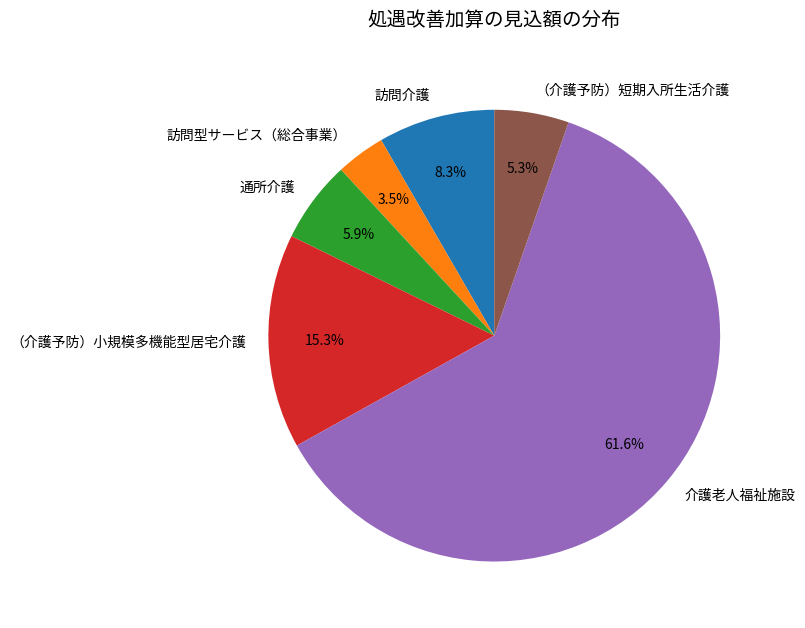

Which slice is the largest?

介護老人福祉施設